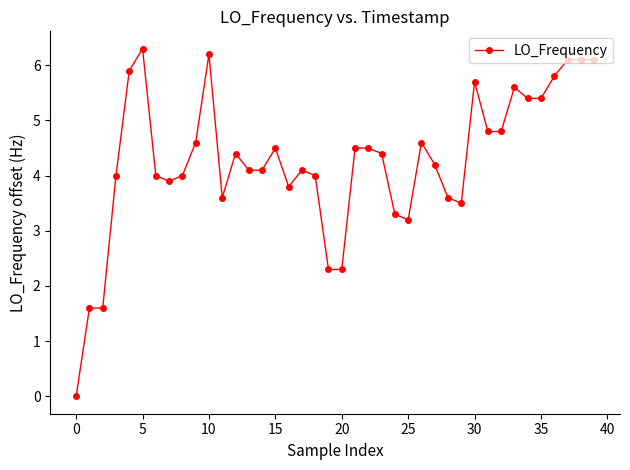

Reading left to right, transcribe all the data shown in this chart.

0.0	1.6	1.6	4.0	5.9	6.3	4.0	3.9	4.0	4.6	6.2	3.6	4.4	4.1	4.1	4.5	3.8	4.1	4.0	2.3	2.3	4.5	4.5	4.4	3.3	3.2	4.6	4.2	3.6	3.5	5.7	4.8	4.8	5.6	5.4	5.4	5.8	6.1	6.1	6.1